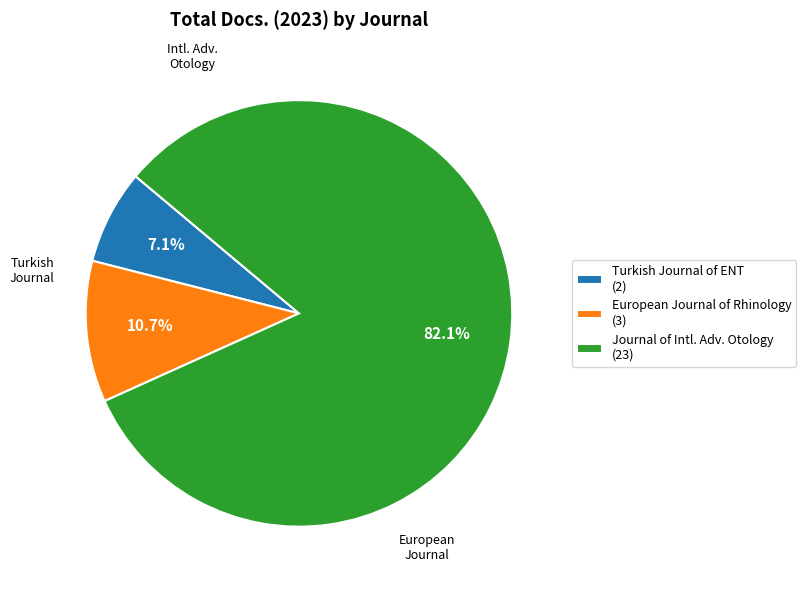

What portion of the pie excludes Turkish Journal of ENT (2)?

92.9%